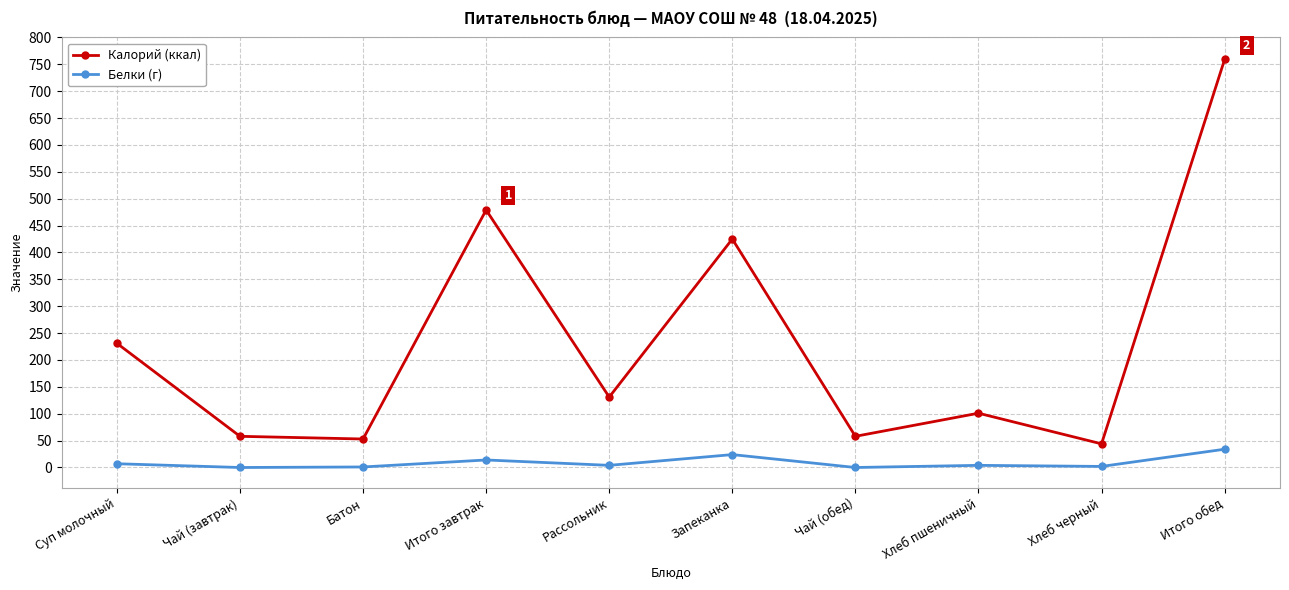

What is the difference between the maximum and minimum values in the Белки (г) series?

34